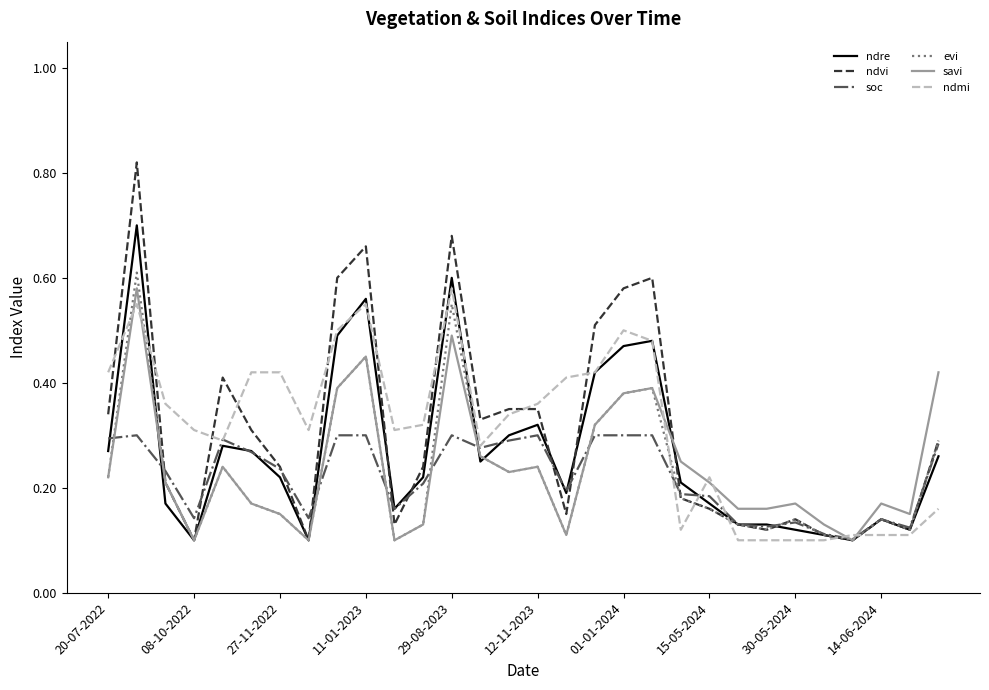

Which series has the widest spread of values?

ndvi